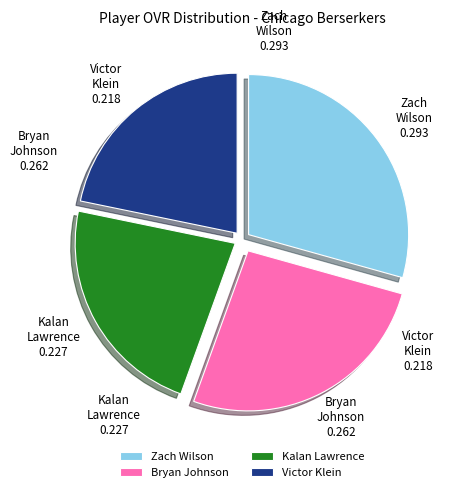

What is the largest slice in the pie chart?

Zach Wilson